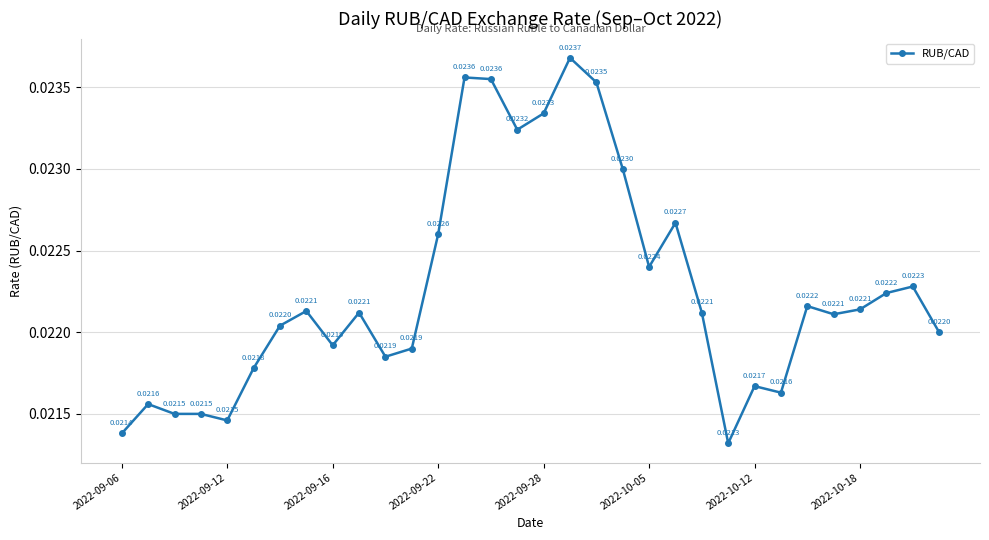

True or false: there are more than 1 points higher than both neighbors.

True